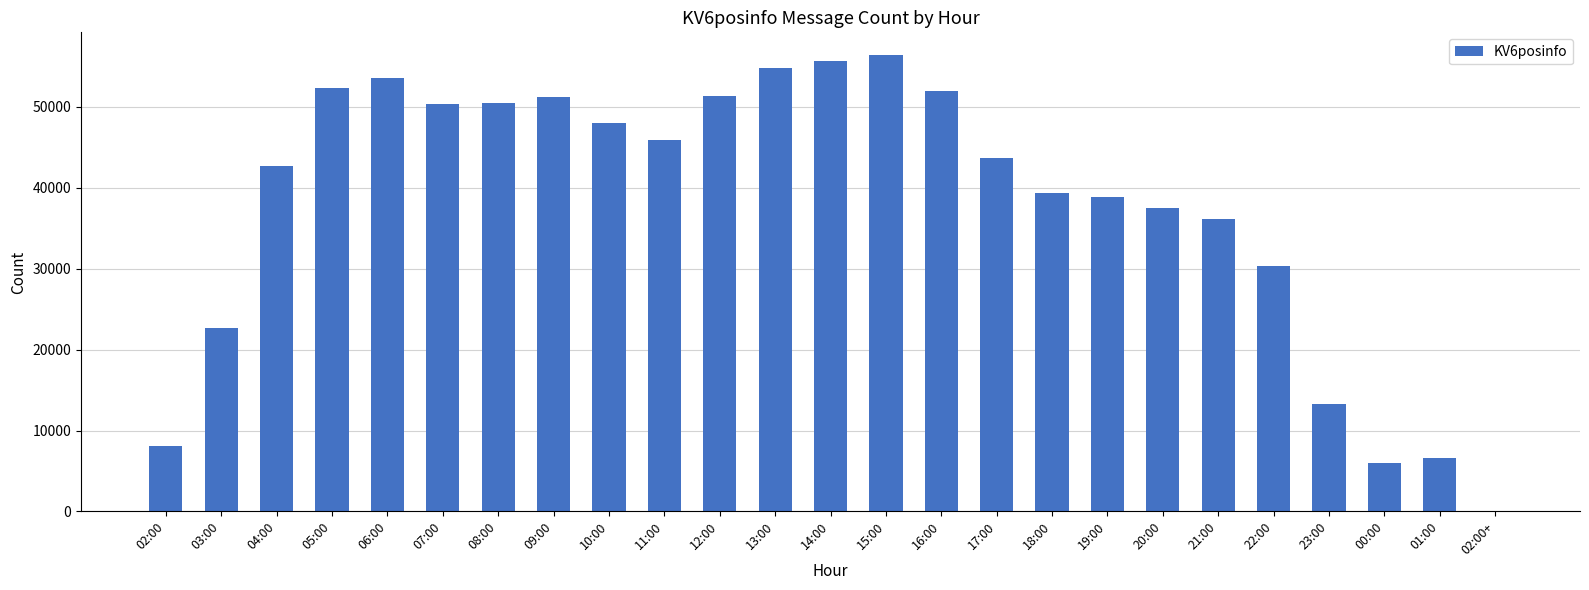

What is the greatest value displayed?

56396